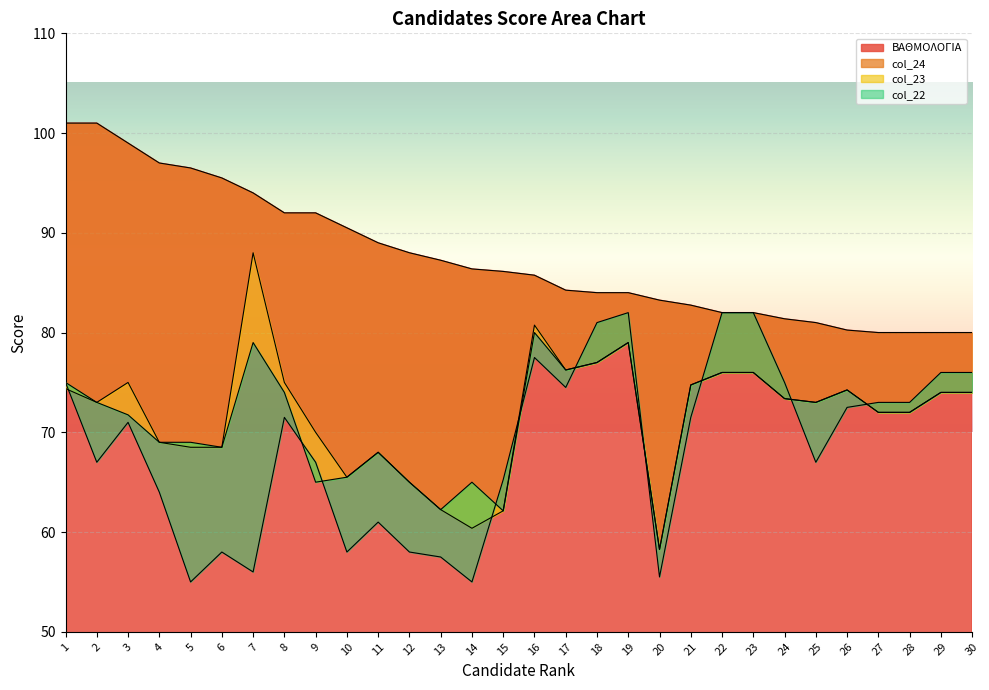

The ΒΑΘΜΟΛΟΓΙΑ series shows 115.0 at 23. True or false?

False